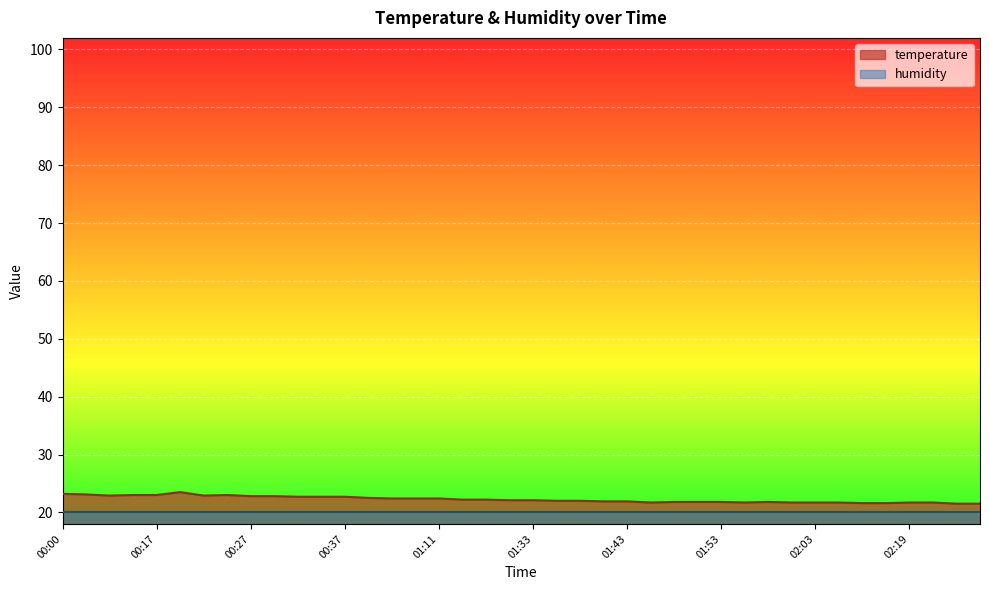

List the labels in order of value, smallest first.

02:24, 02:27, 02:13, 02:16, 01:46, 01:56, 02:01, 02:03, 02:11, 02:19, 02:22, 01:48, 01:51, 01:53, 01:58, 01:41, 01:43, 01:35, 01:38, 01:30, 01:33, 01:14, 01:16, 01:00, 01:05, 01:11, 00:51, 00:32, 00:35, 00:37, 00:27, 00:30, 00:08, 00:22, 00:14, 00:17, 00:25, 00:06, 00:00, 00:20